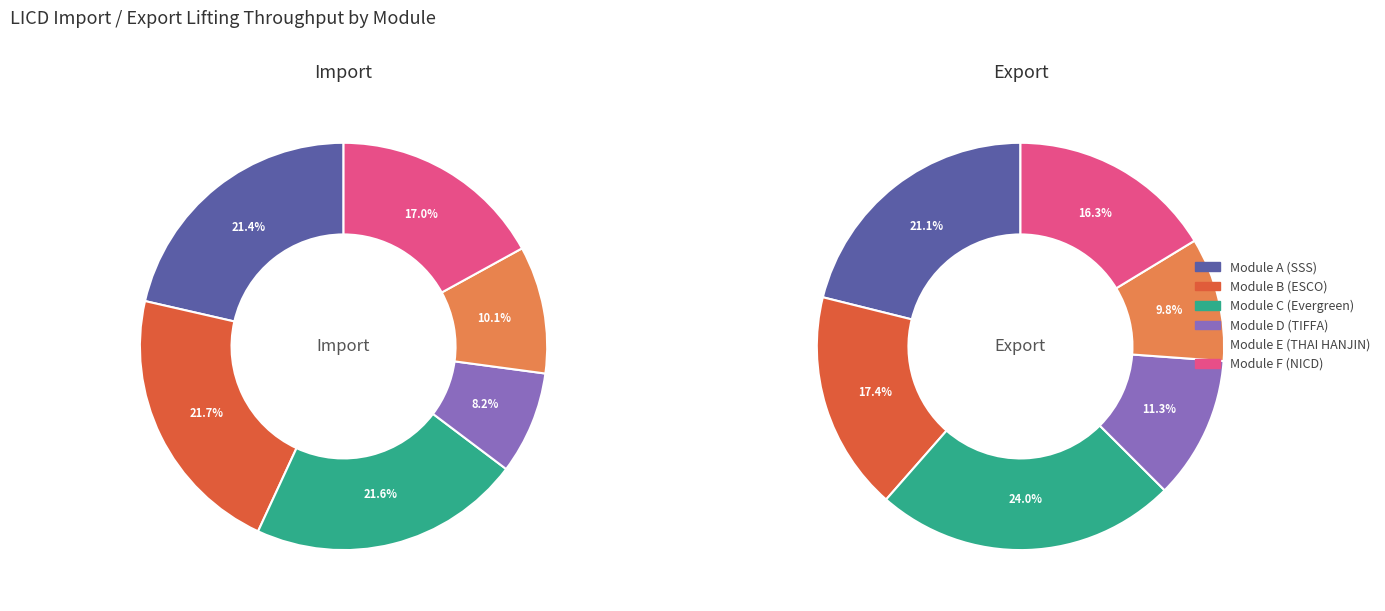

Do Module D (TIFFA) and Module E (THAI HANJIN) together represent more than half of the pie?

No